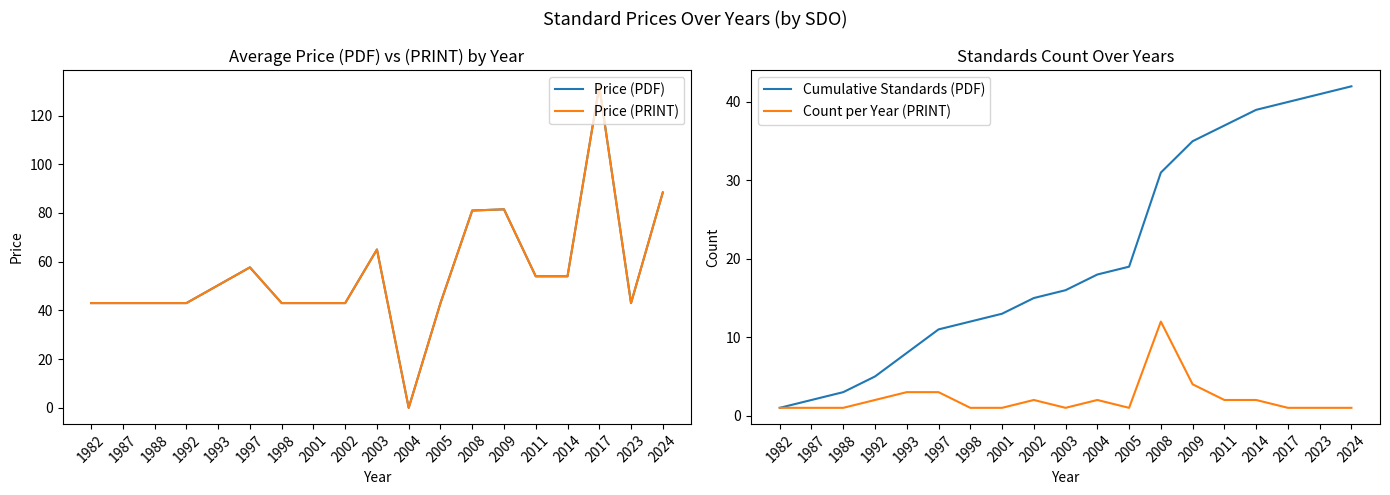

What is the sum of the Cumulative Standards (PDF) values at 1992 and 2001?

18